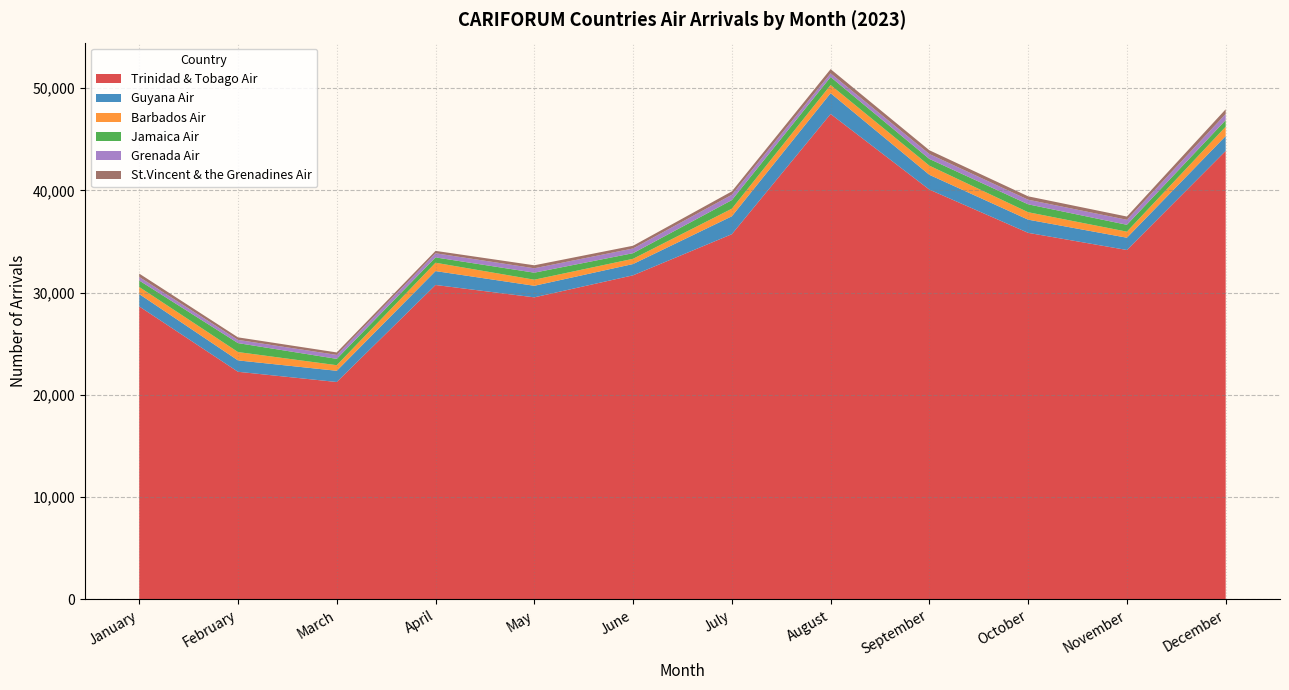

Reading left to right, extract all data points from this chart.

Trinidad & Tobago Air: January=28659	February=22268	March=21268	April=30756	May=29547	June=31702	July=35723	August=47479	September=40085	October=35856	November=34178	December=43870
Guyana Air: January=1209	February=1114	March=1097	April=1360	May=1132	June=1104	July=1752	August=2036	September=1447	October=1289	November=1203	December=1452
Barbados Air: January=693	February=815	March=547	April=816	May=594	June=512	July=743	August=798	September=895	October=727	November=591	December=914
Jamaica Air: January=632	February=875	March=620	April=521	May=688	June=549	July=841	August=784	September=657	October=774	November=672	December=642
Grenada Air: January=348	February=313	March=387	April=406	May=429	June=460	July=519	August=359	September=483	October=450	November=490	December=604
St.Vincent & the Grenadines Air: January=329	February=250	March=241	April=234	May=293	June=267	July=332	August=410	September=365	October=332	November=316	December=459